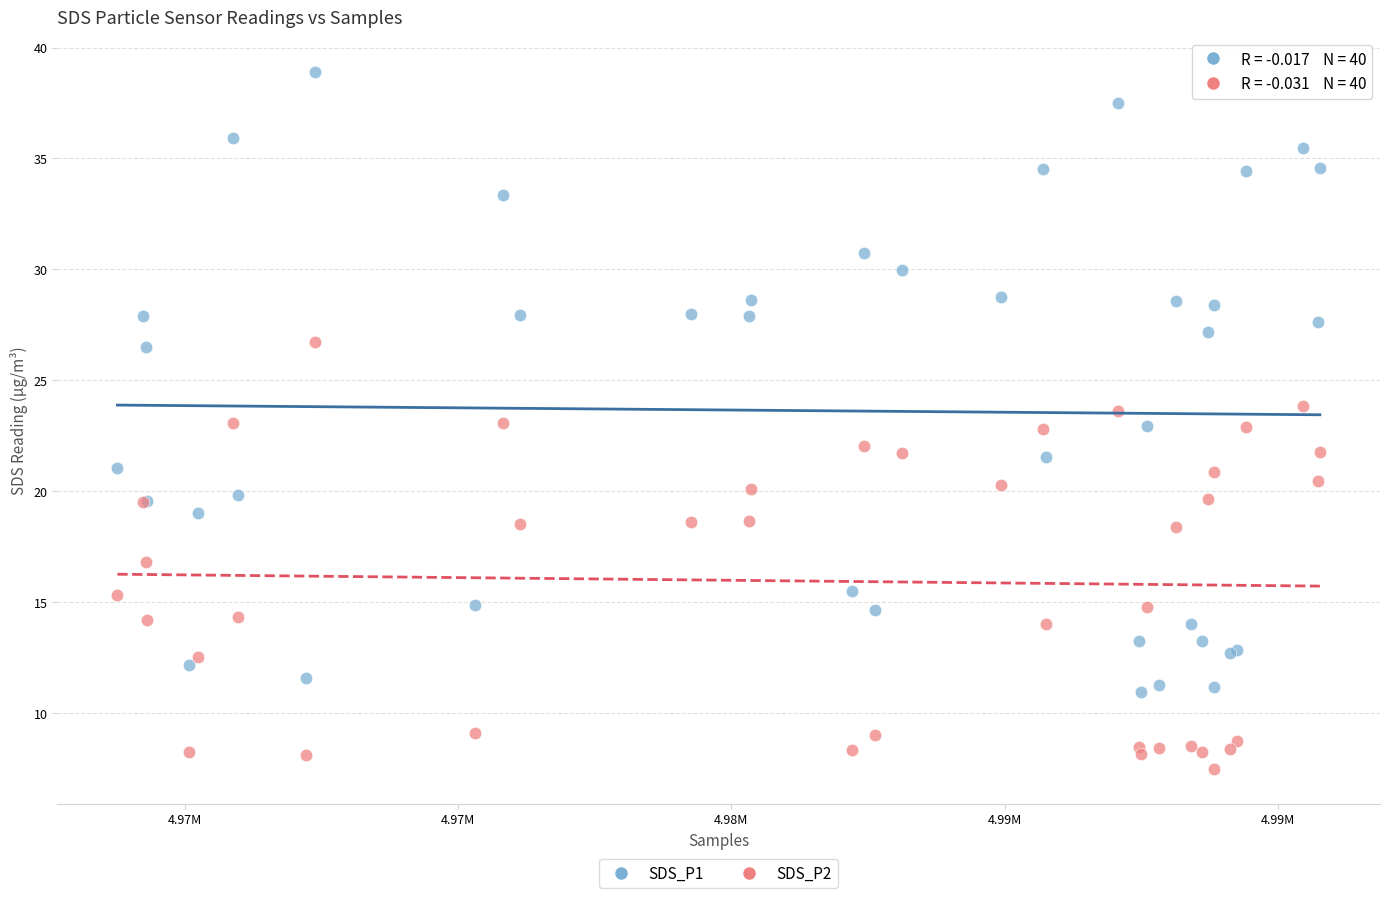

Which series has the widest spread of Y values?

SDS_P1